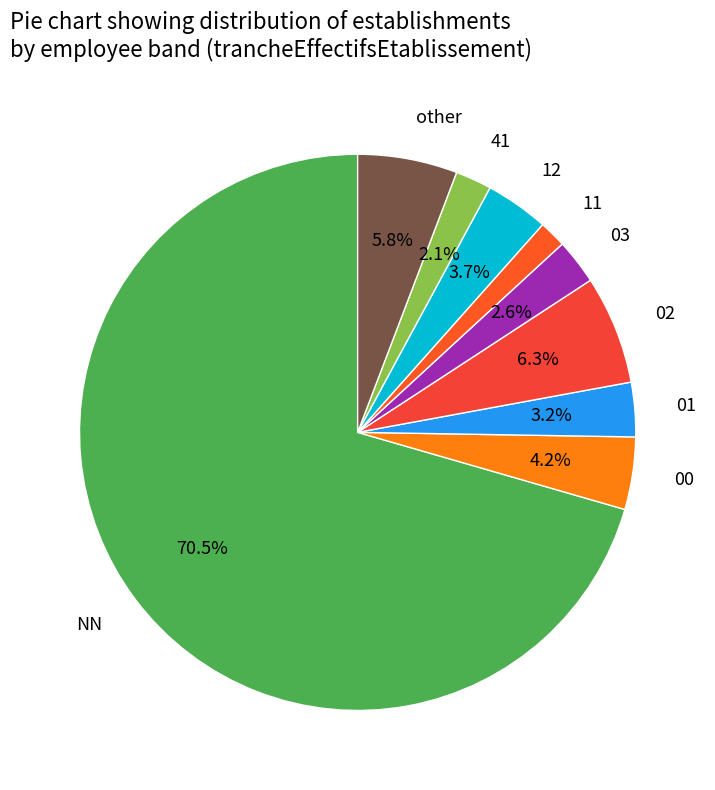

Which slice is the largest?

NN